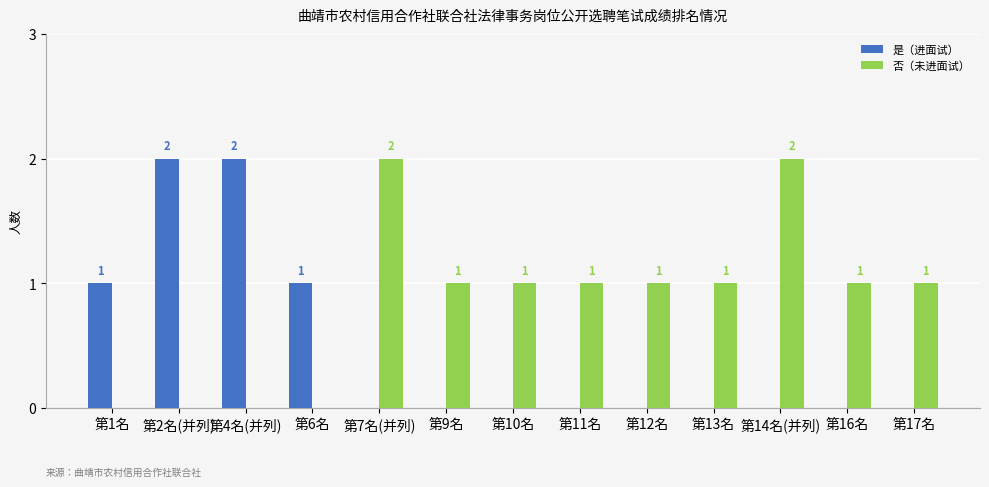

The value of 是（进面试） at 第12名 is 0. True or false?

True